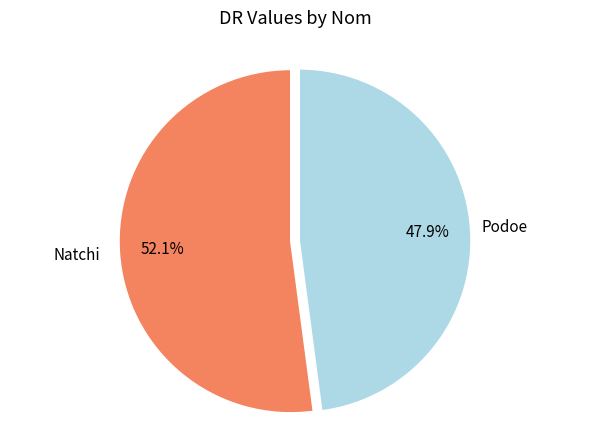

Is there any slice that represents more than half of the pie?

Yes